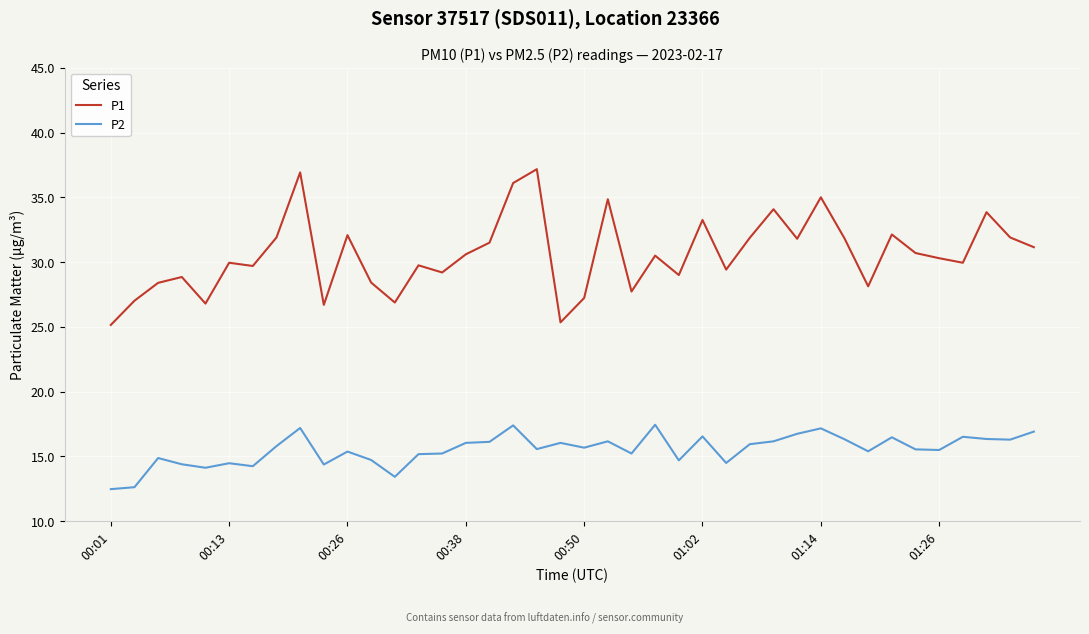

True or false: P1 and P2 cross at least once.

False